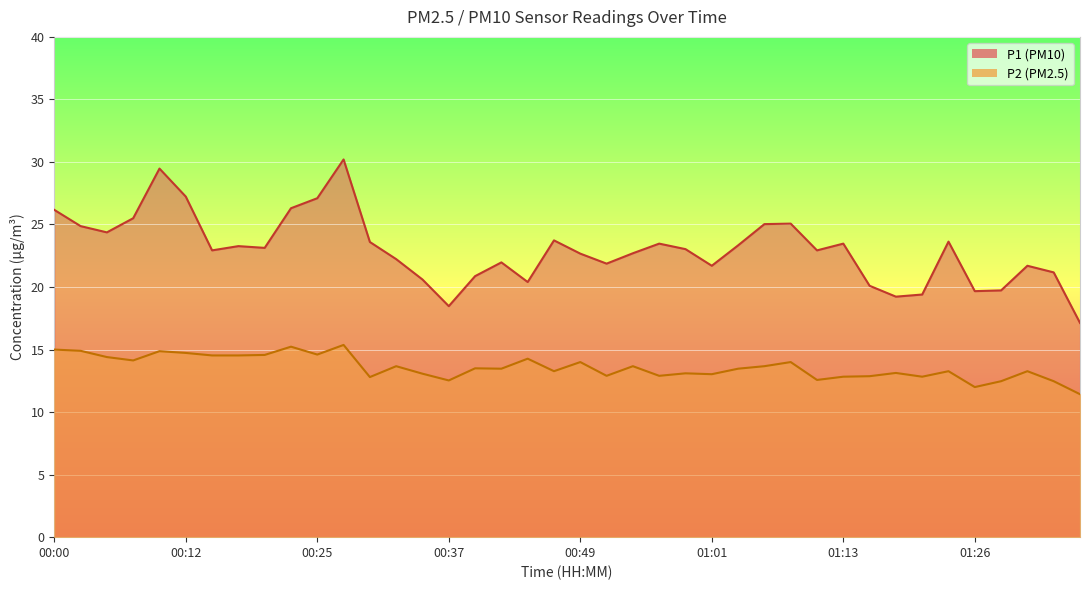

Which series has the largest total across all categories?

P1